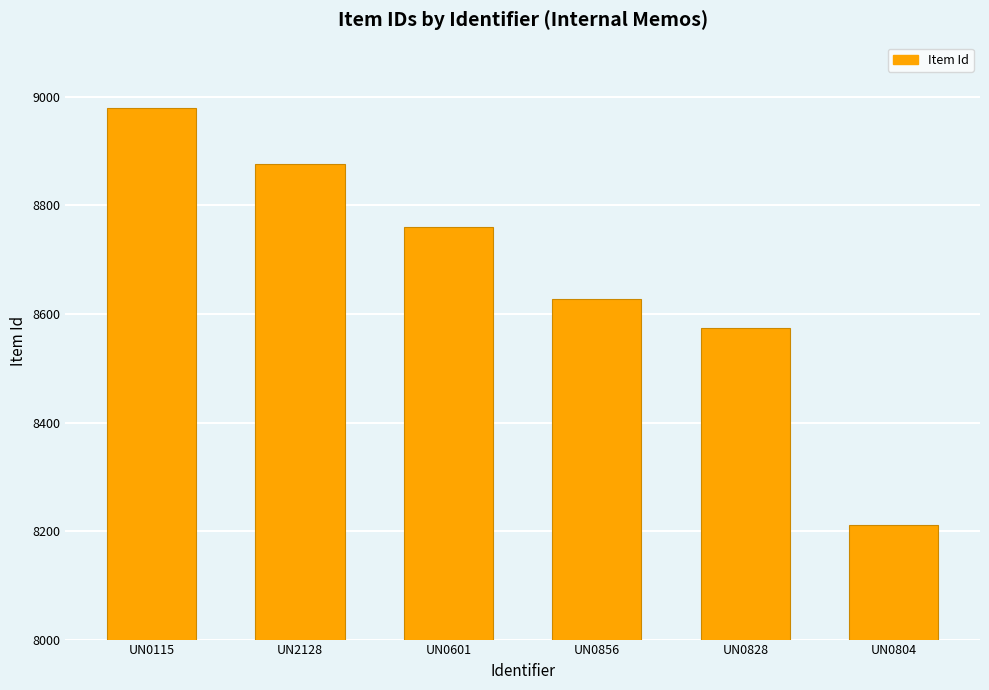

What is the label of the 4th bar from the left?

UN0856